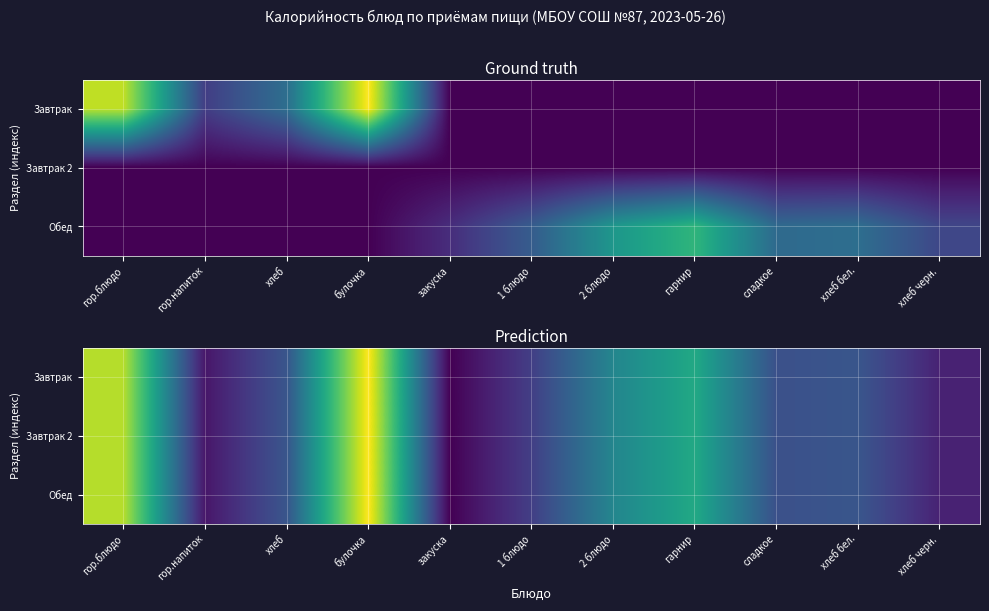

True or false: Обед has a value of 70.6 at гарнир.

True